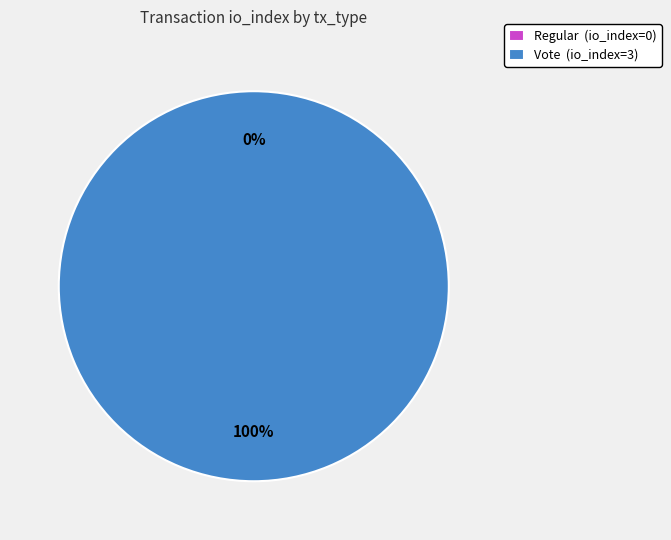

The Regular slice represents 0% of the pie. True or false?

True